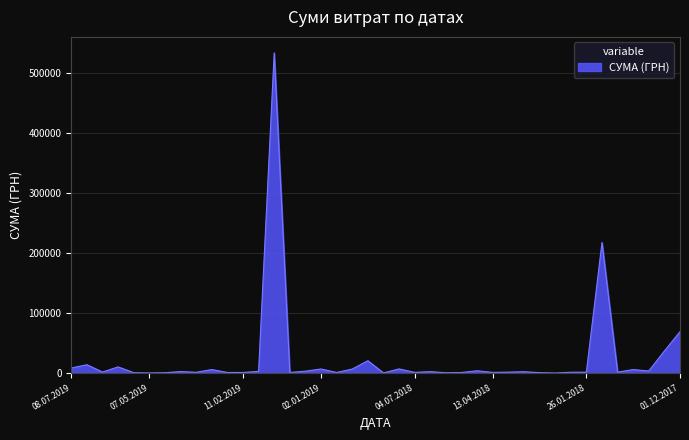

What is the maximum value shown in the chart?

532782.7